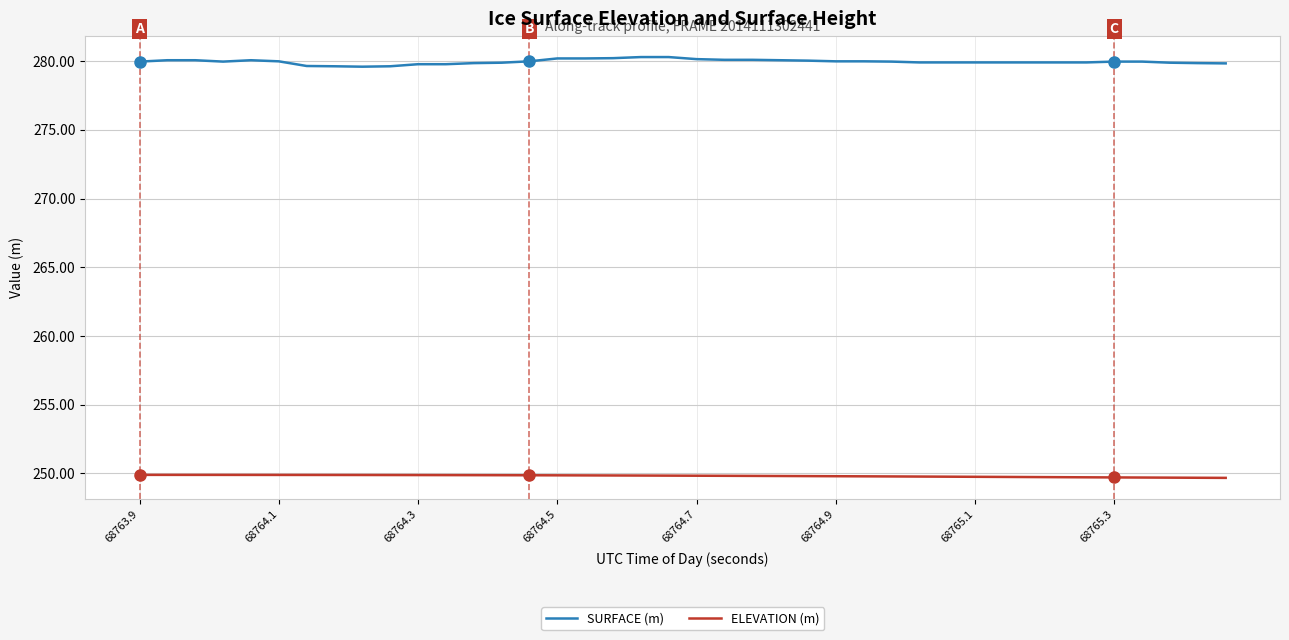

True or false: ELEVATION (m) and SURFACE (m) cross at least once.

False